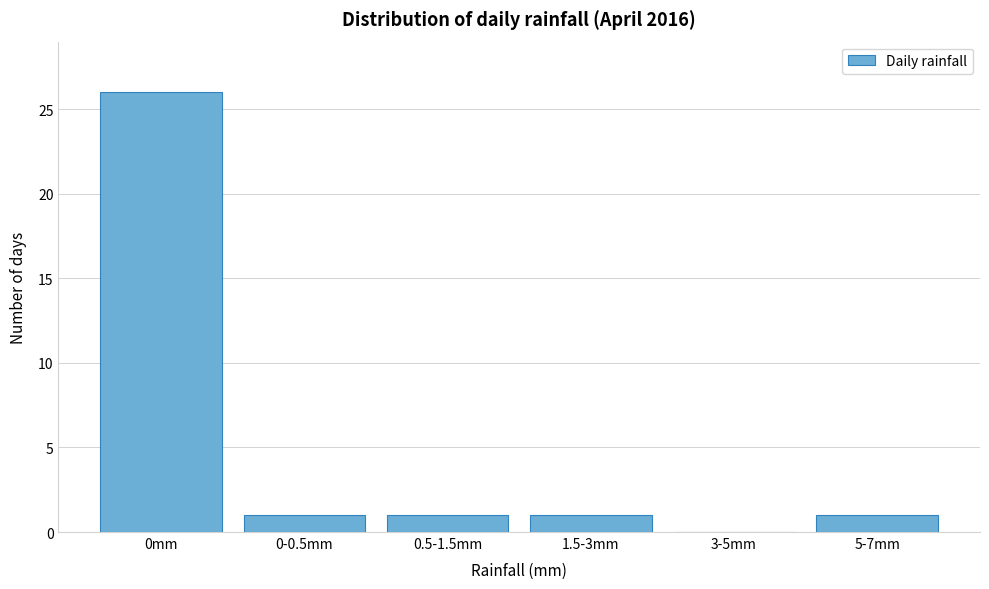

Reading left to right, transcribe all the data shown in this chart.

0mm=26	0-0.5mm=1	0.5-1.5mm=1	1.5-3mm=1	3-5mm=0	5-7mm=1